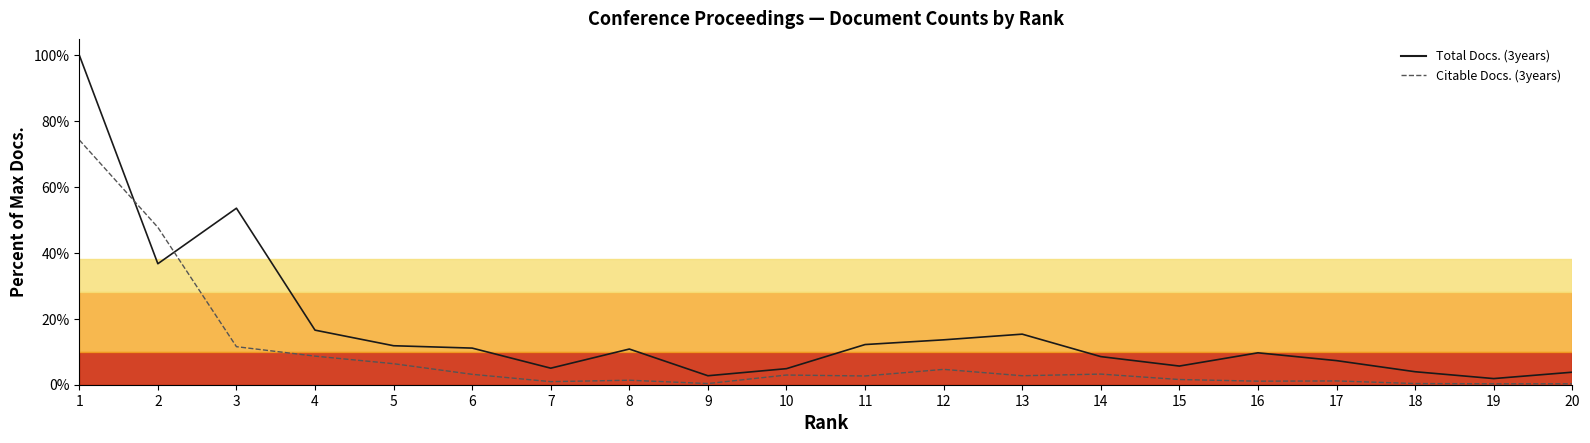

At which label does Total Docs. (3years) first exceed 10?

1